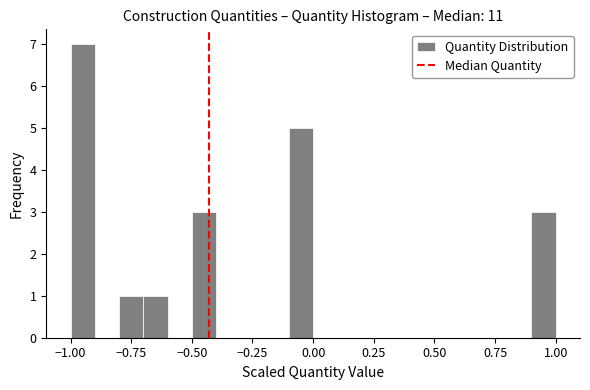

Around what value on the x-axis is the tallest bar? Give the approximate position of its centre, as read against the axis.

-0.95